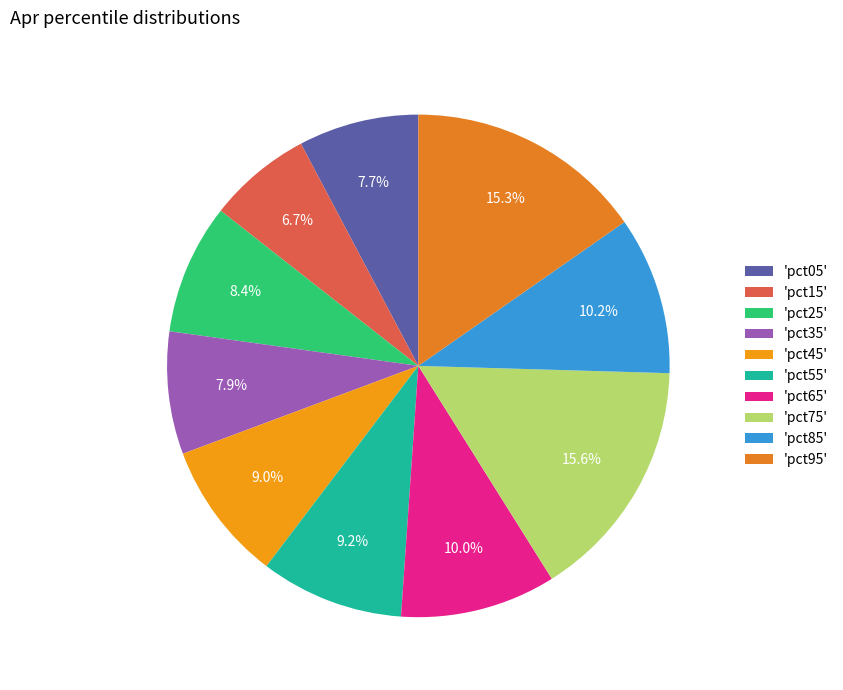

Is there any slice that represents more than half of the pie?

No